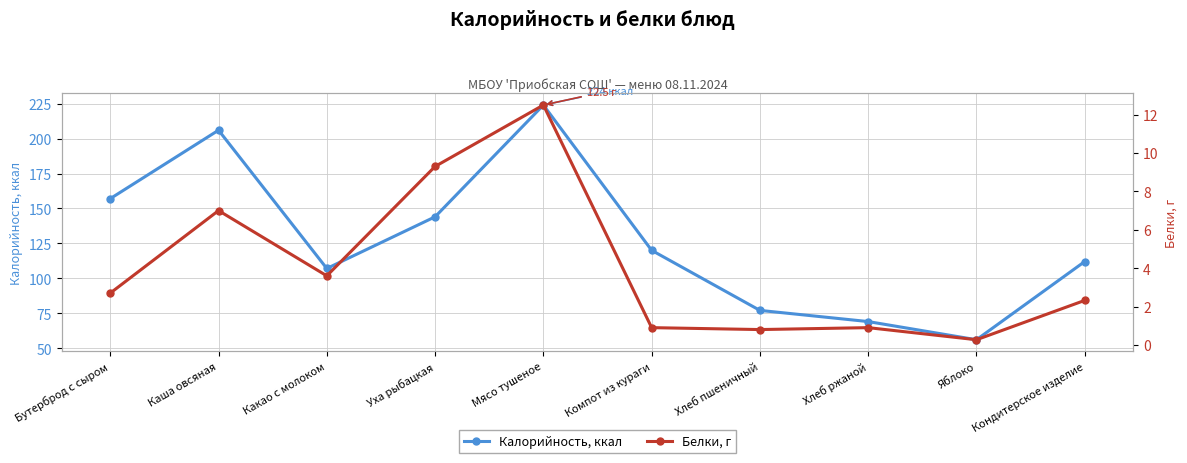

True or false: Калорийность, ккал has more than 1 points higher than both neighbors.

True